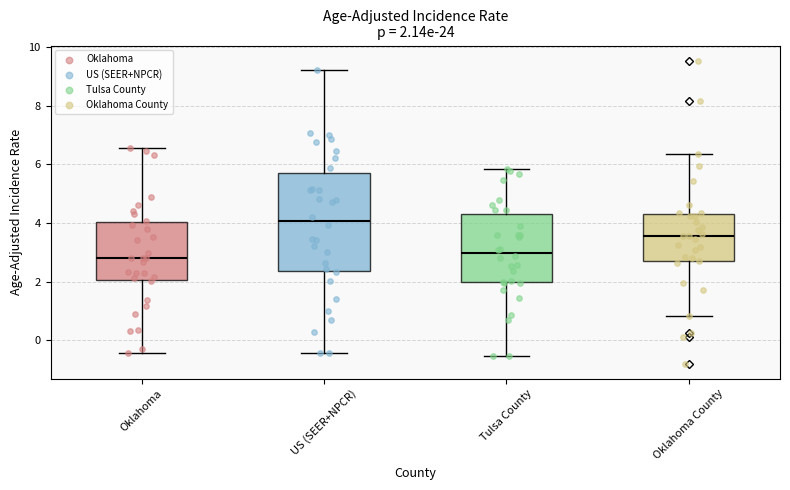

Which box is the tallest, from its lower edge to its upper edge?

US (SEER+NPCR)